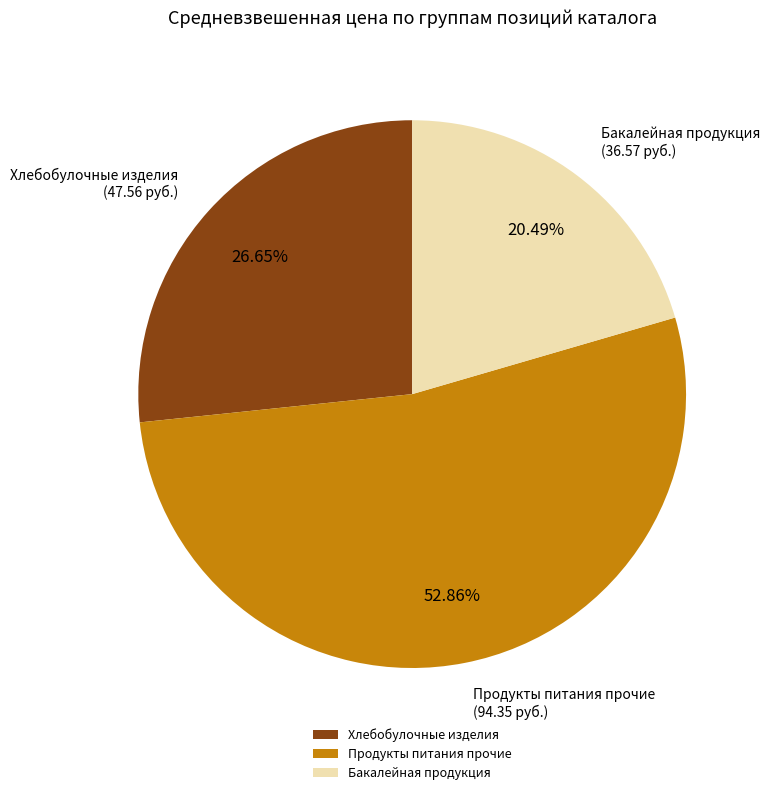

How many segments does this pie chart have?

3